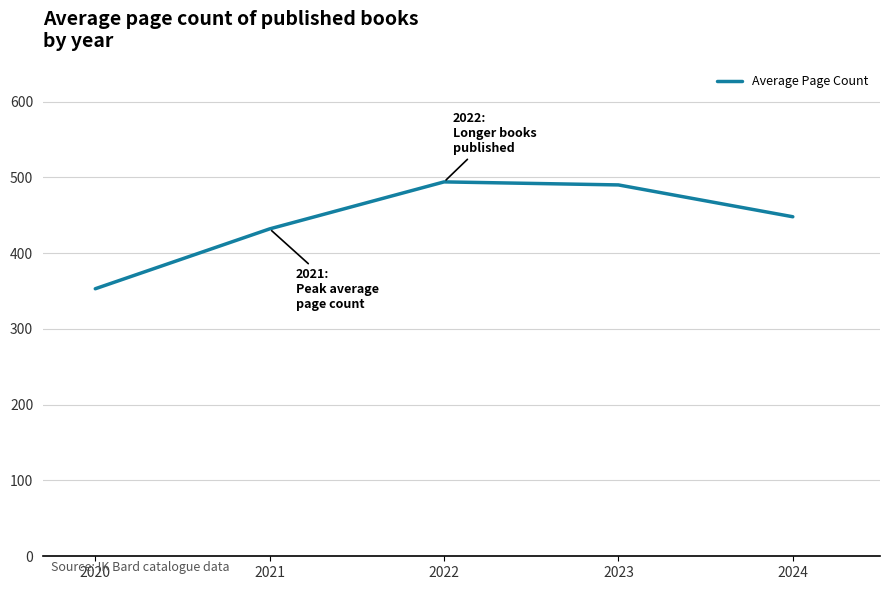

What is the difference between the maximum and minimum values?

141